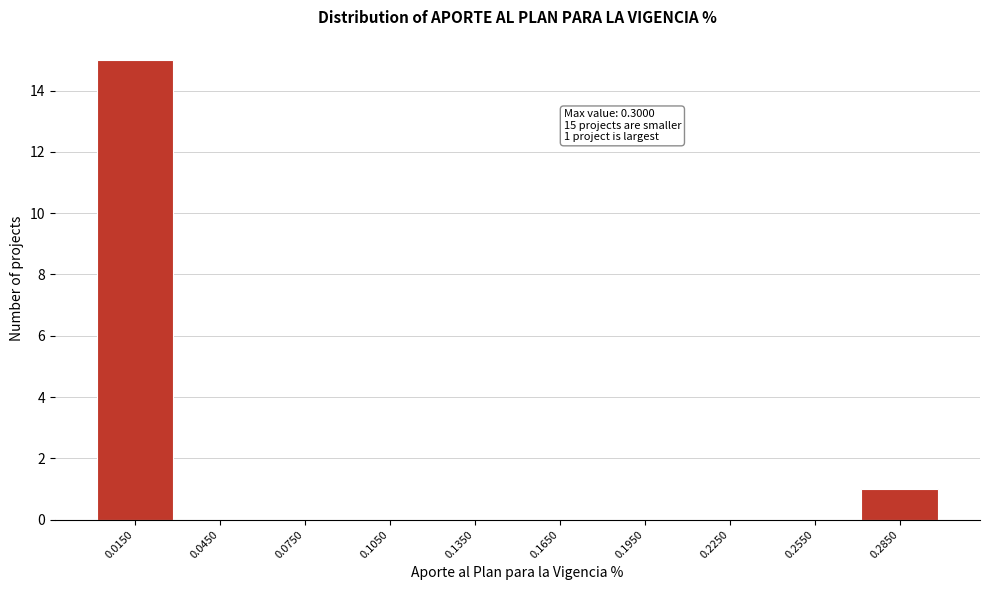

Over which range of the x-axis is the bar tallest?

0.00 to 0.03